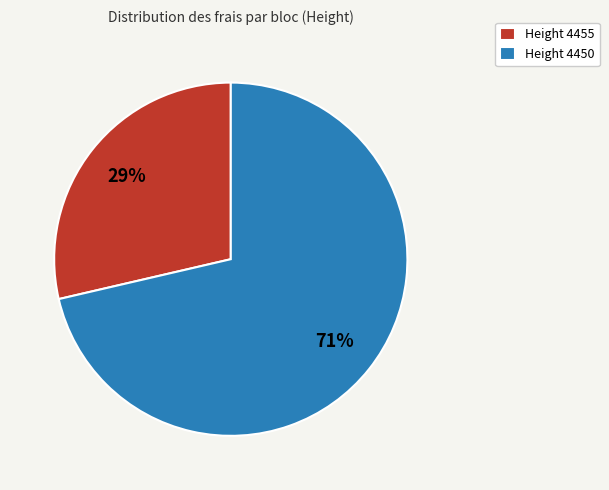

To the nearest percent, what portion does Height 4455 represent?

29%